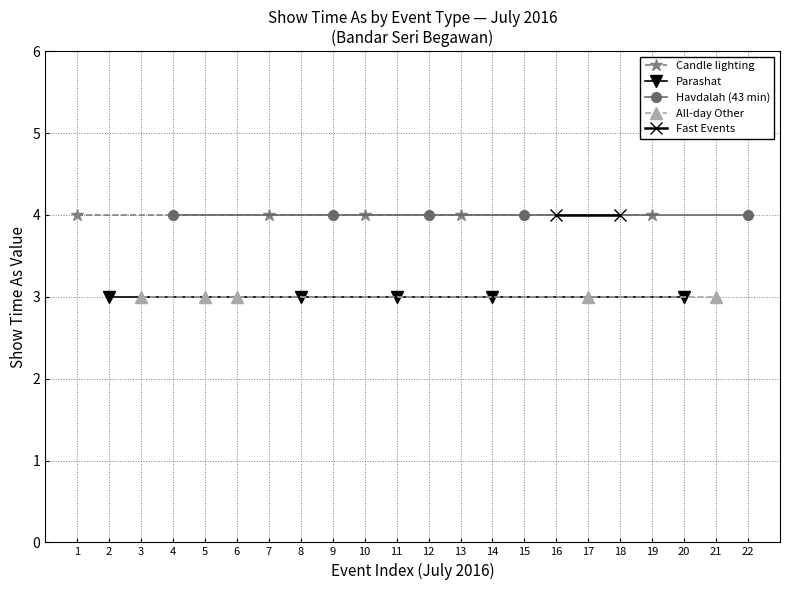

What is the highest value of the All day events (Show time as) series?

3